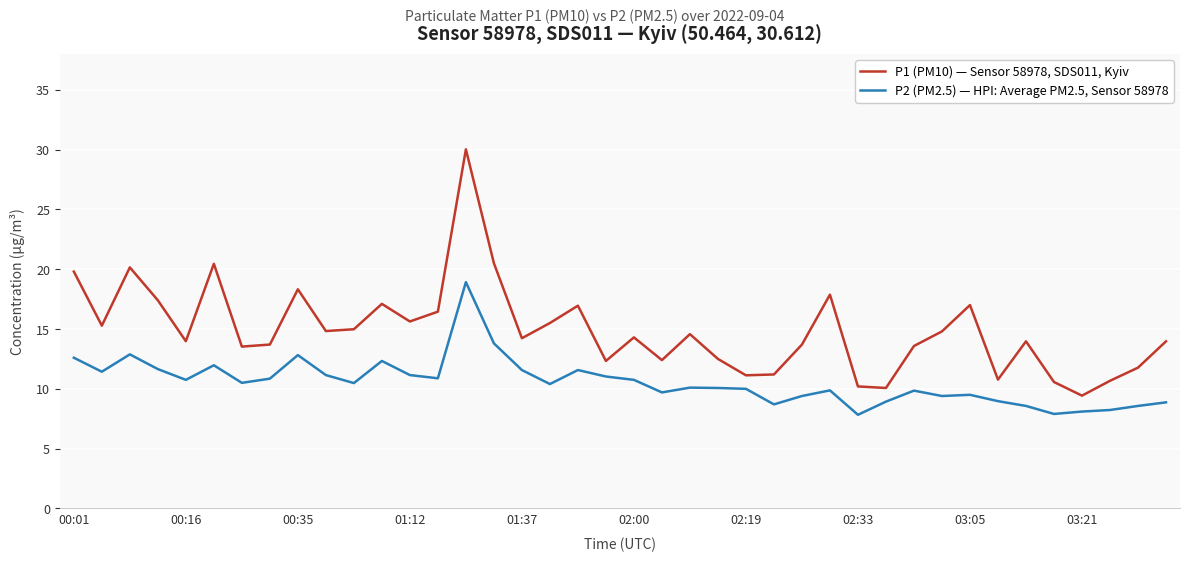

What is the difference between the maximum and minimum values in the P1 (PM10) — Sensor 58978, SDS011, Kyiv series?

20.6